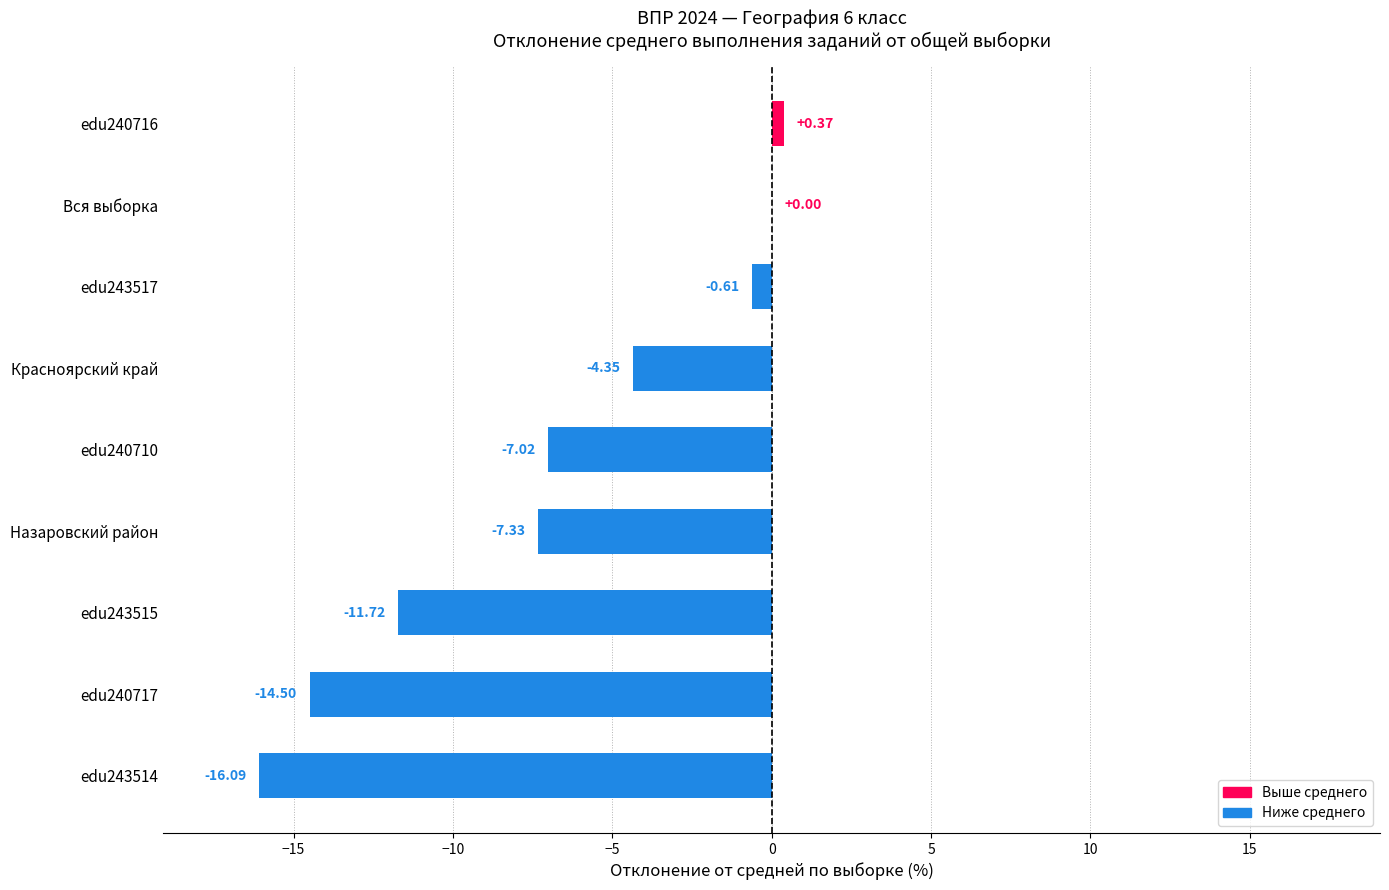

Between edu243515 and edu243517, which is larger?

edu243517